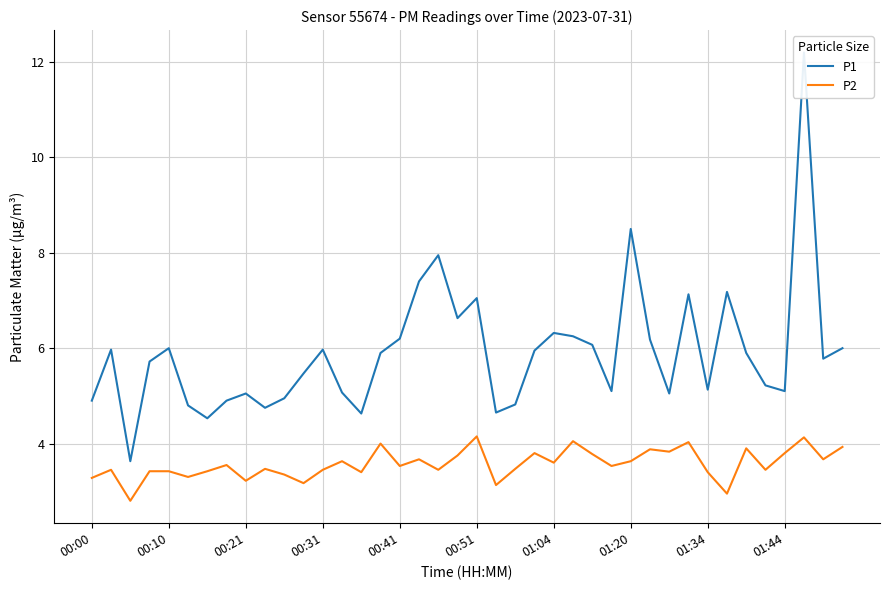

What is the difference between the maximum and minimum values in the P1 series?

8.6